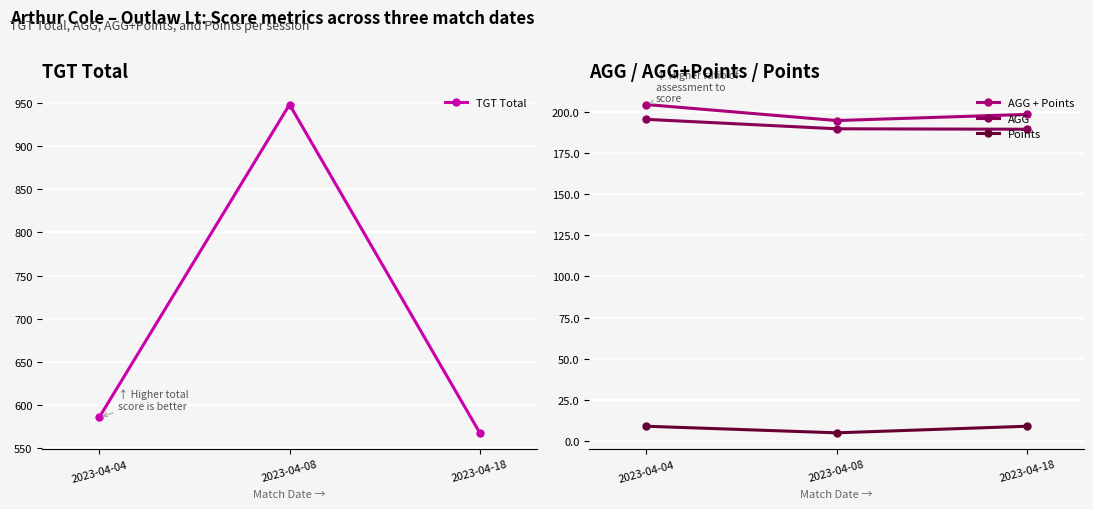

List the labels in order of Points value, largest first.

2023-04-04, 2023-04-18, 2023-04-08